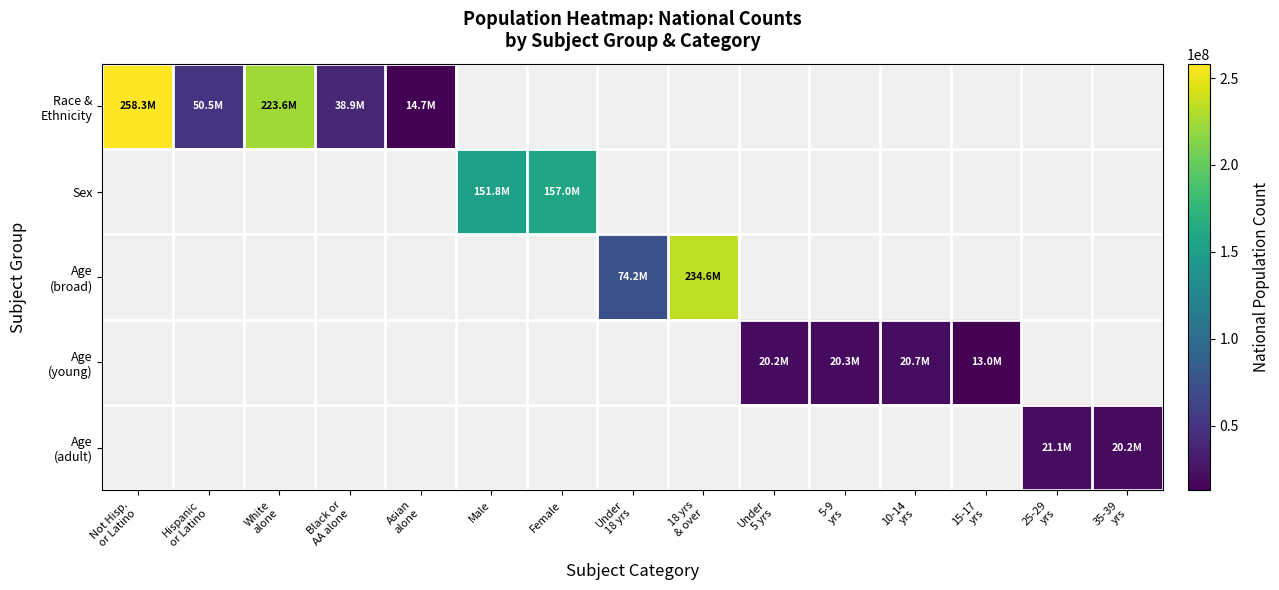

What is the difference between the Race & Ethnicity values at Hispanic or Latino and Asian alone?

35803342.0